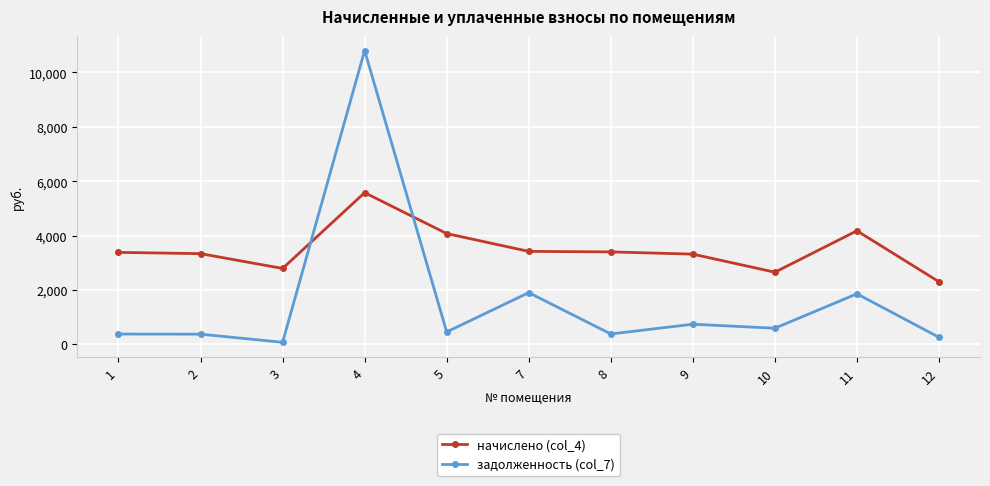

How many times do начислено (col_4) and задолженность (col_7) cross each other?

2